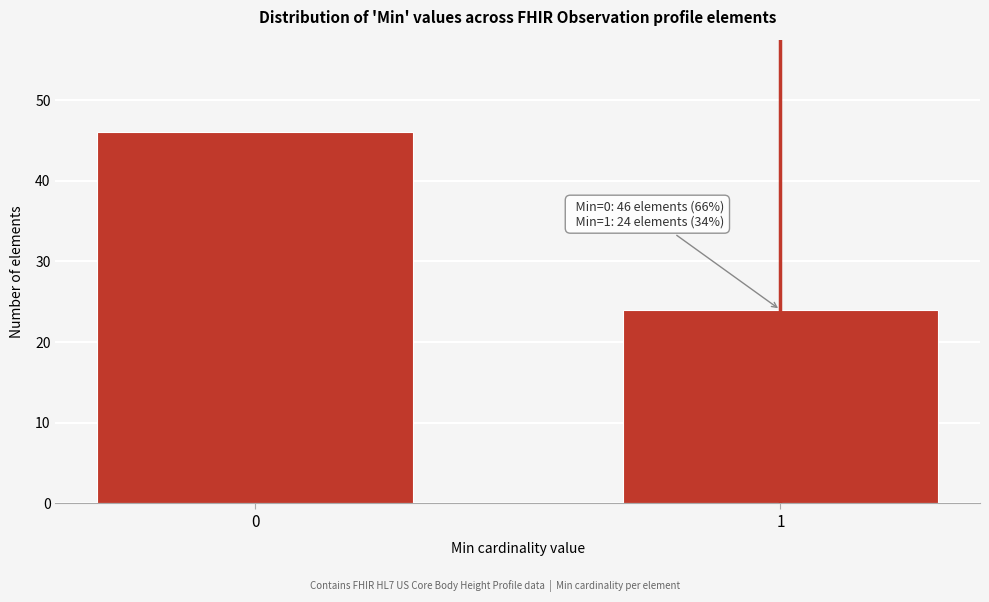

Reading left to right, list all the values displayed in this chart.

46	24